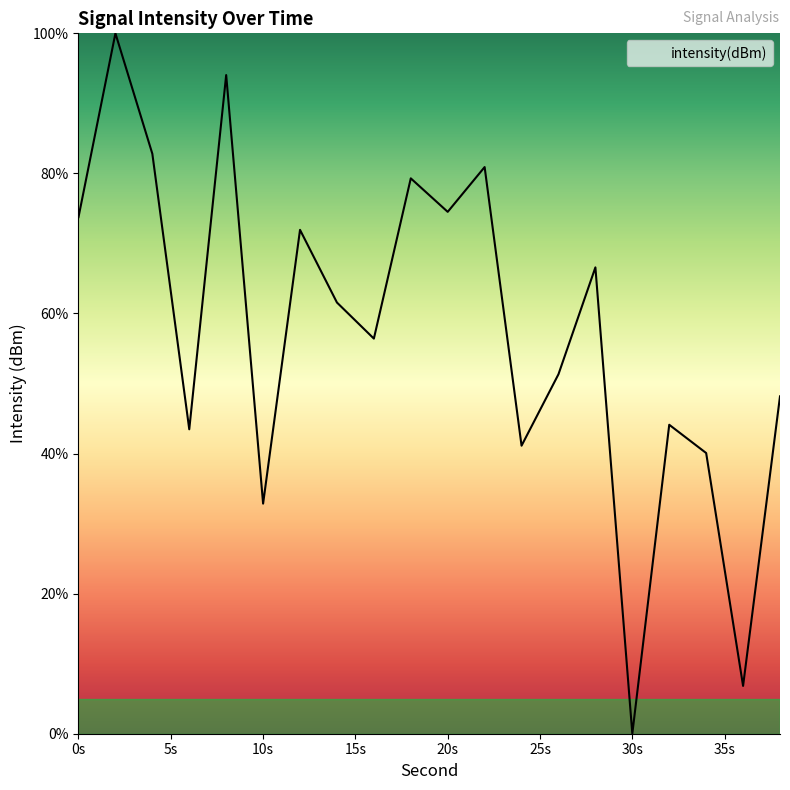

How many positive values are there?

19